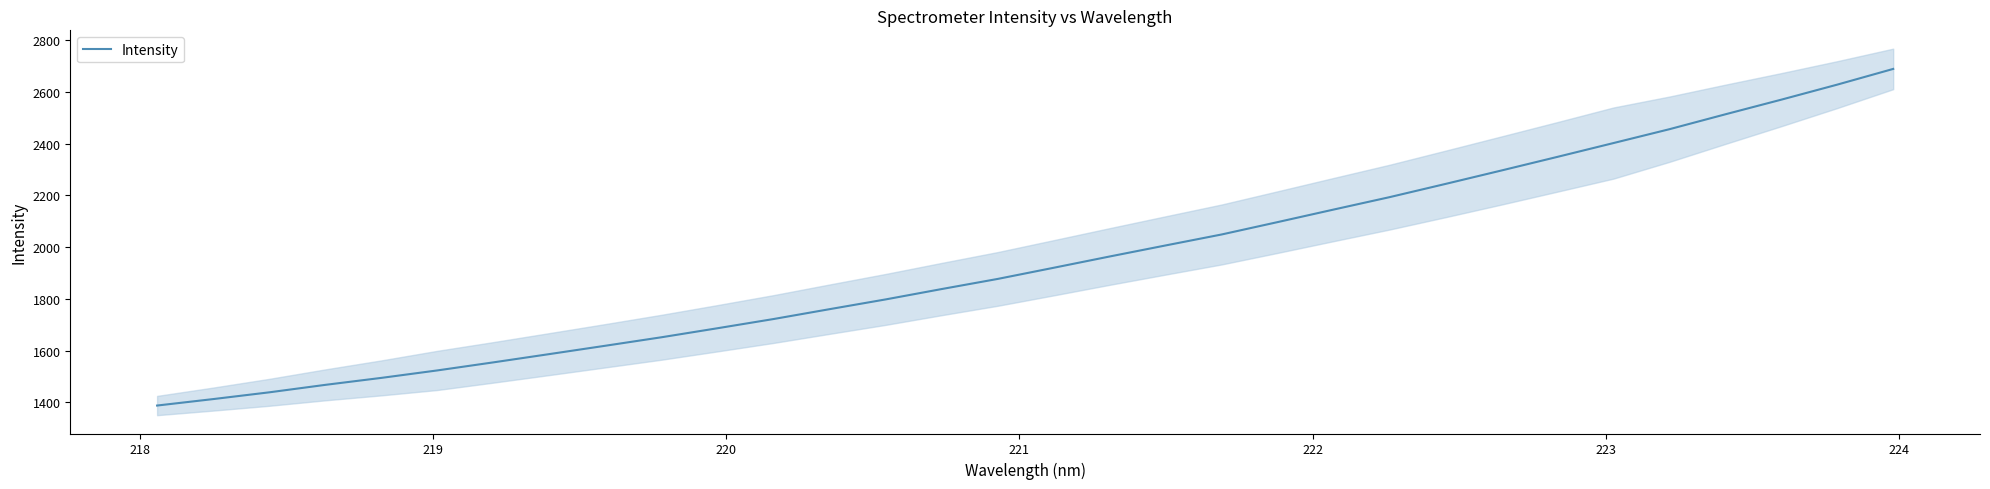

What is the minimum value shown in the chart?

1387.1